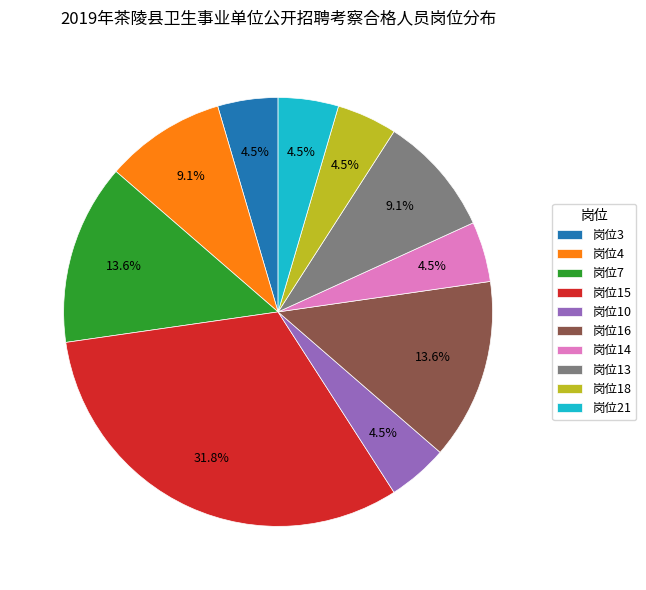

Does 岗位4 represent more than half of the total?

No